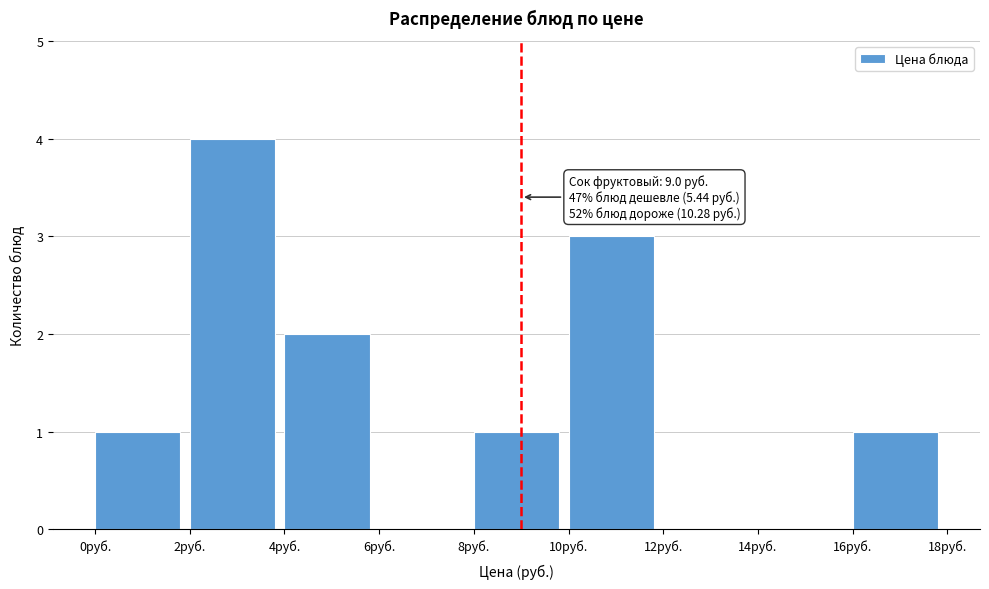

Over which range of the x-axis is the bar tallest?

2 to 4